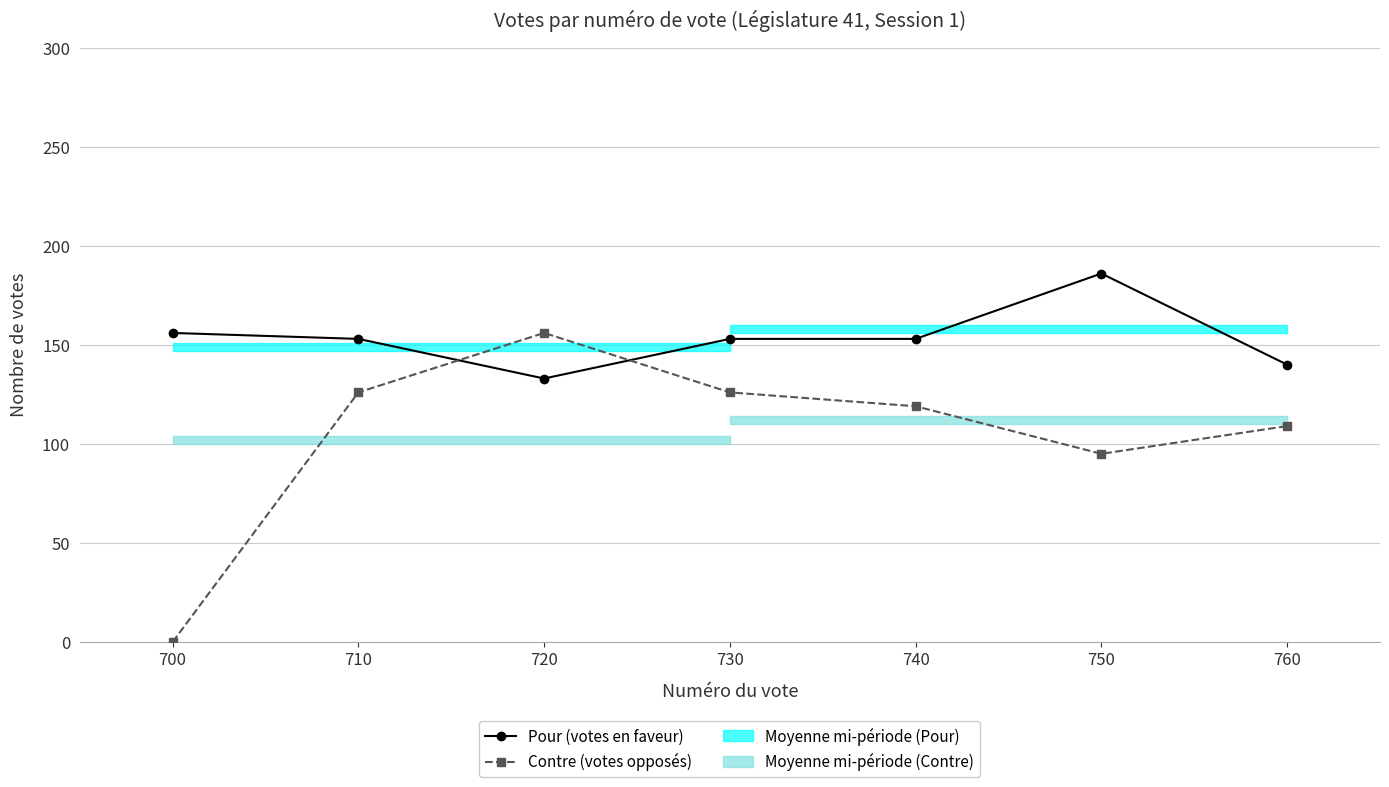

Between which two adjacent categories do Pour (votes en faveur) and Contre (votes opposés) first intersect?

710 and 720